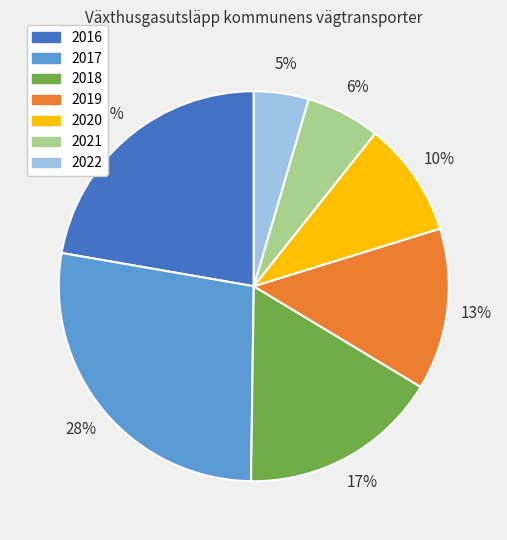

Combined, do 2020 and 2017 account for over 50%?

No